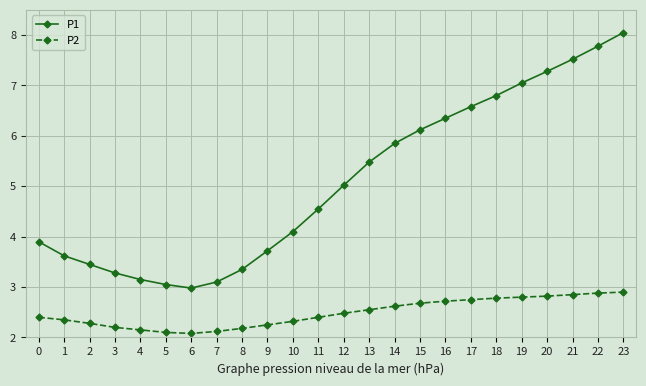

Rank the series by their average value, from highest to lowest.

P1, P2